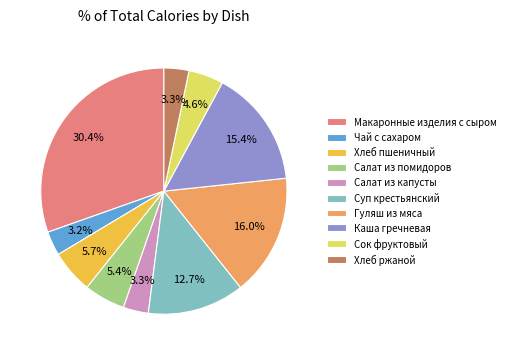

Do Салат из капусты and Салат из помидоров together represent more than half of the pie?

No